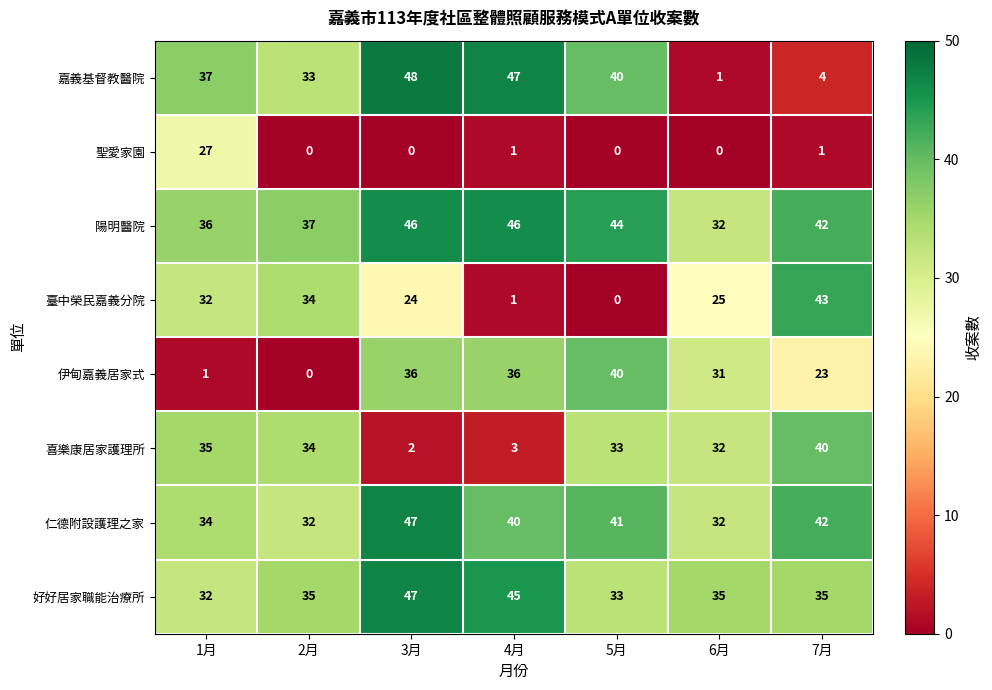

List the labels in order of 嘉義基督教醫院 value, smallest first.

6月, 7月, 2月, 1月, 5月, 4月, 3月